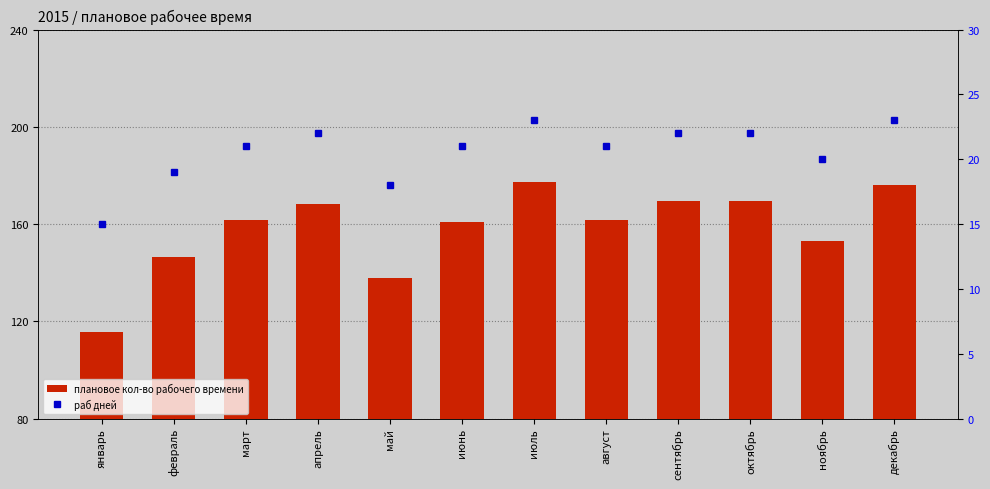

What is the value of the плановое кол-во рабочего времени bar at the 4th from the left?

168.4